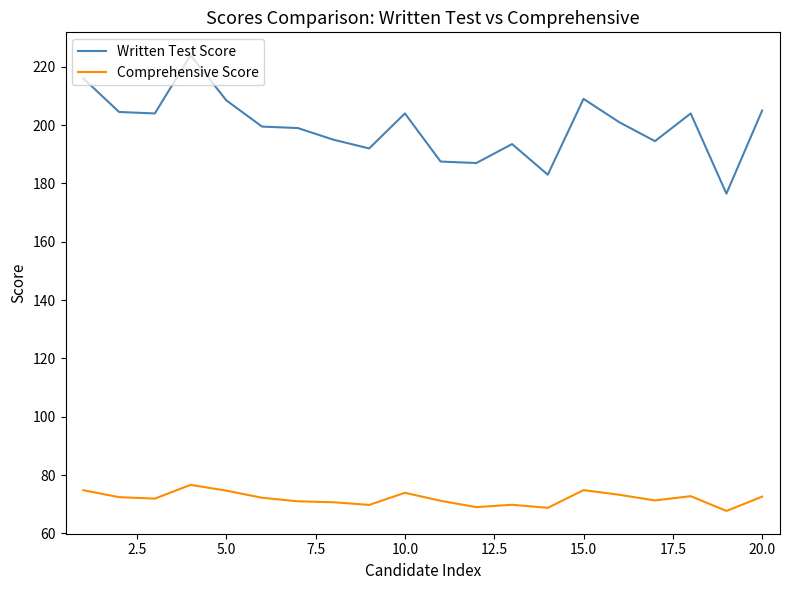

Which series has the widest spread of values?

Written Test Score